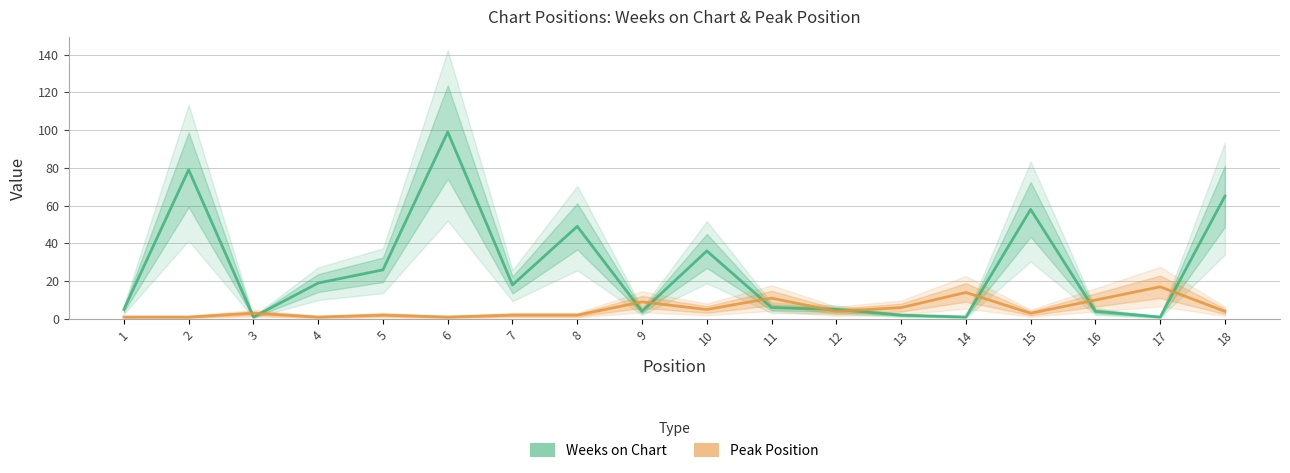

The Peak Position series shows 1 at 5. True or false?

False